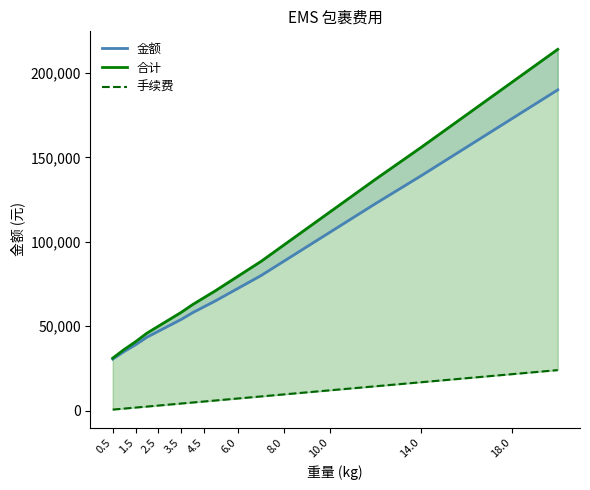

Reading left to right, list all the values displayed in this chart.

金额: 30500	35000	39000	43500	47000	50500	54000	58000	61500	65000	72500	80000	88500	97000	105500	122500	139000	156000	173000	190000
合计: 31100	36200	40800	45900	50000	54100	58200	62800	66900	71000	79700	88400	98100	107800	117500	136900	155800	175200	194600	214000
手续费: 600	1200	1800	2400	3000	3600	4200	4800	5400	6000	7200	8400	9600	10800	12000	14400	16800	19200	21600	24000